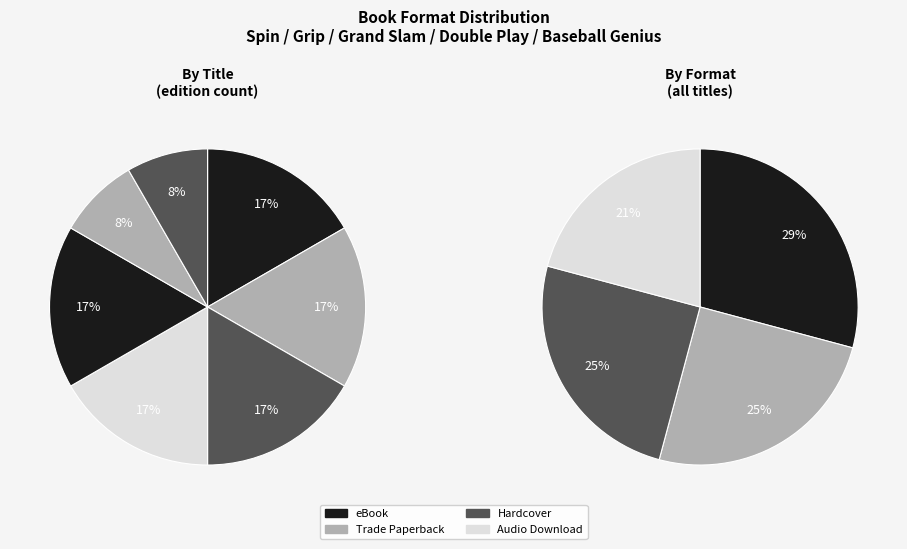

To the nearest percent, what is the average slice percentage?

14%